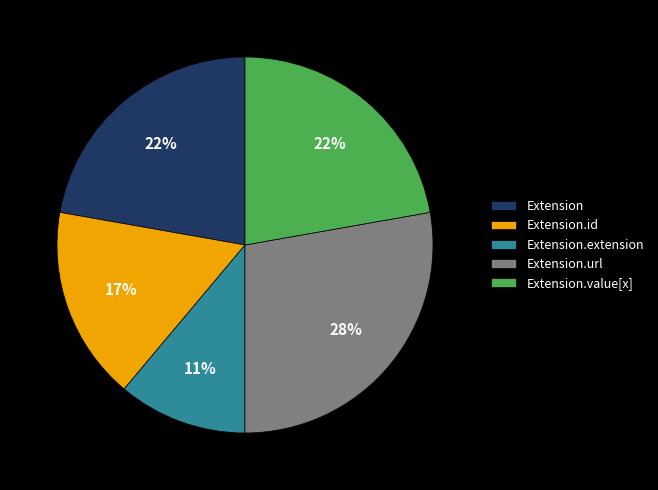

Is the sum of Extension.extension and Extension greater than half?

No